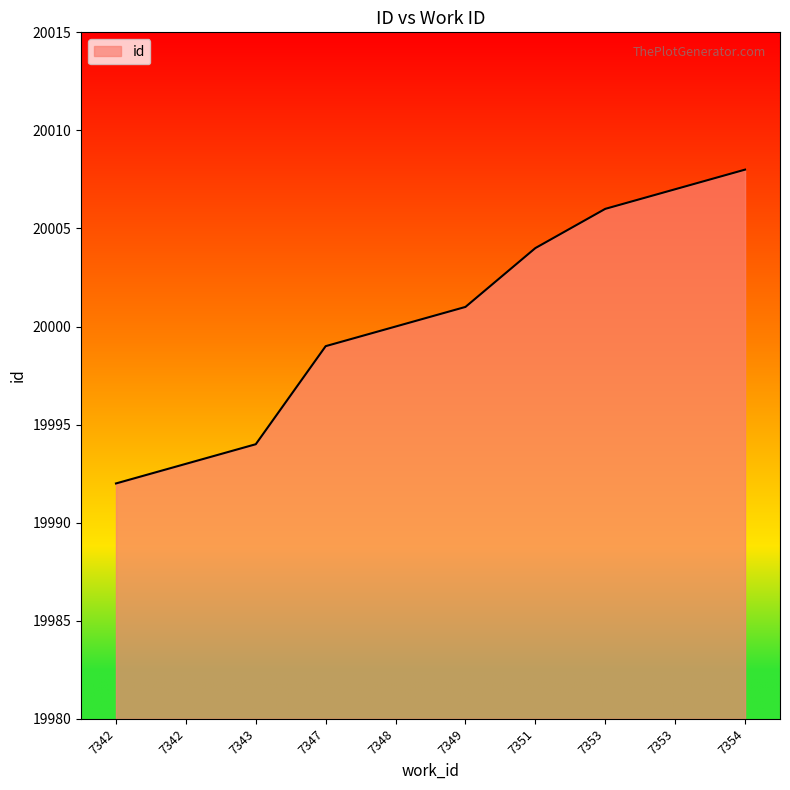

How many lines are shown in the chart?

1